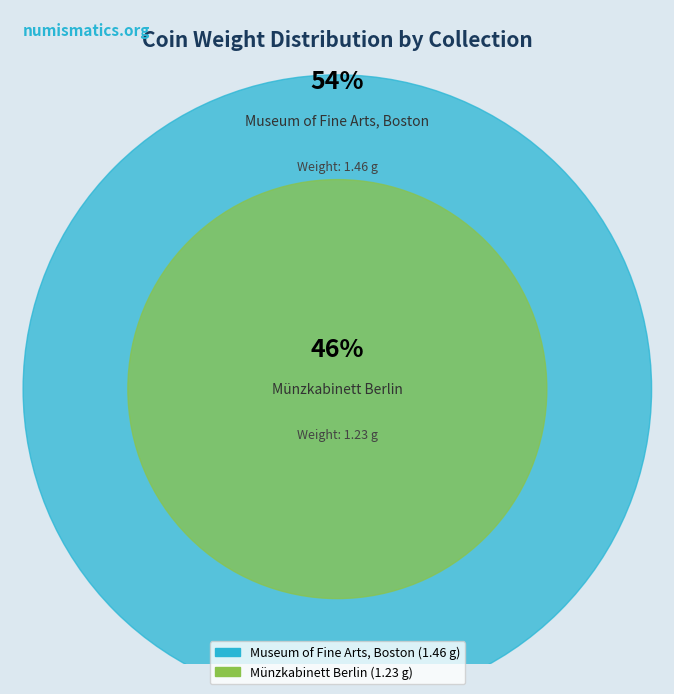

What is the largest slice in the pie chart?

Museum of Fine Arts, Boston